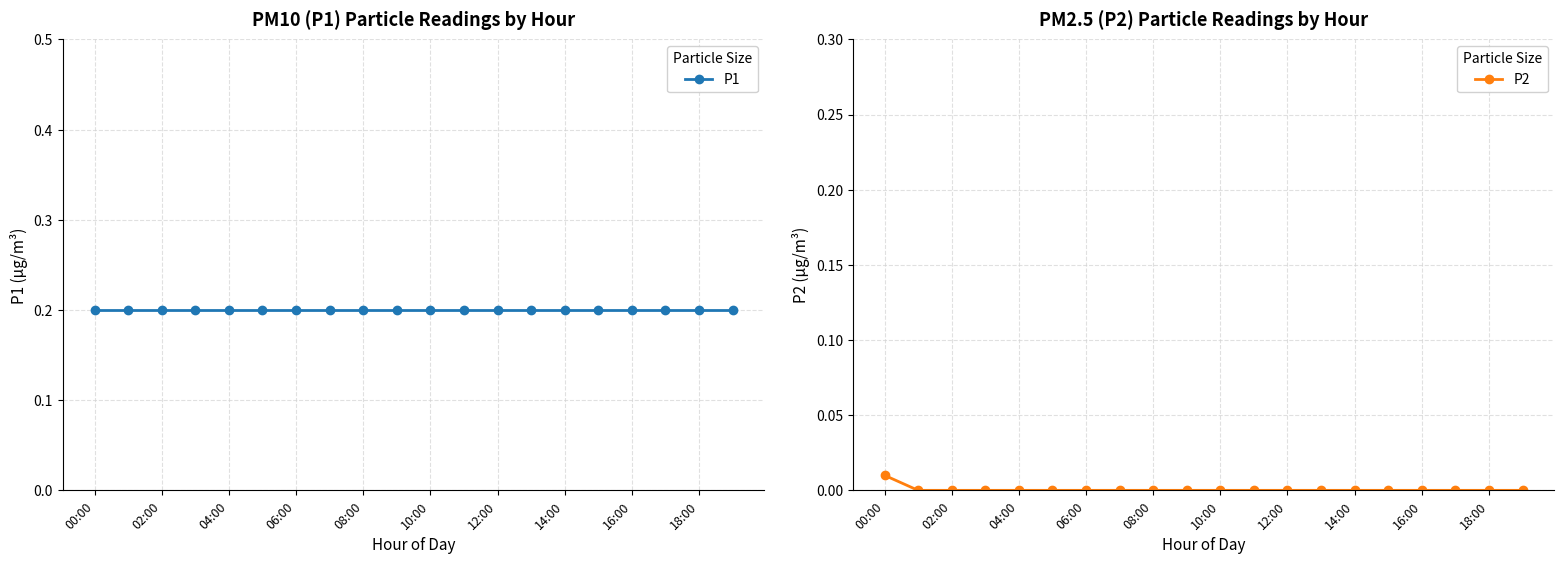

Which series has the largest range (max minus min)?

P2